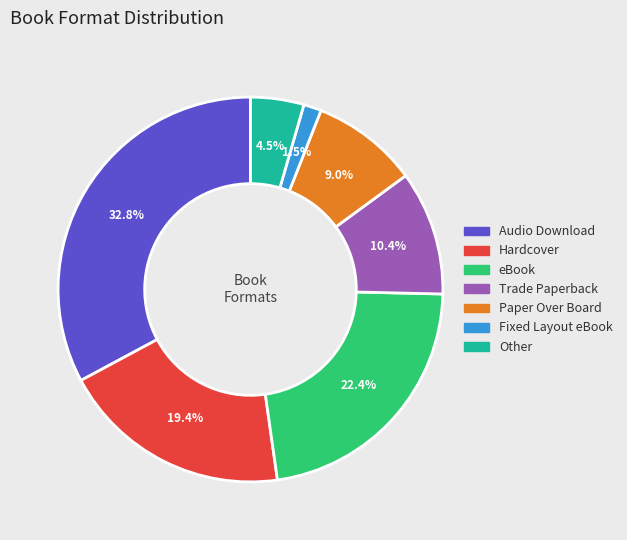

Count the number of slices in the pie.

7